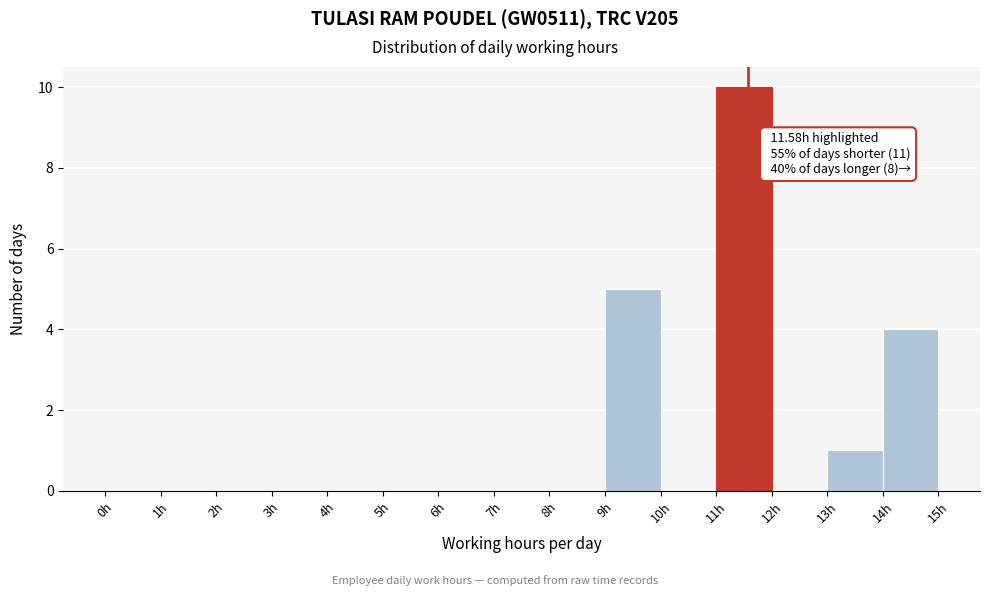

Over which range of the x-axis is the bar tallest?

11 to 12